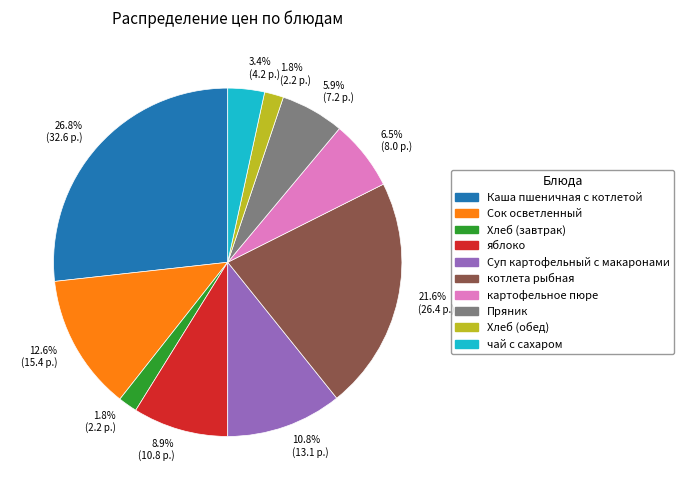

The чай с сахаром slice represents 3% of the pie. True or false?

True